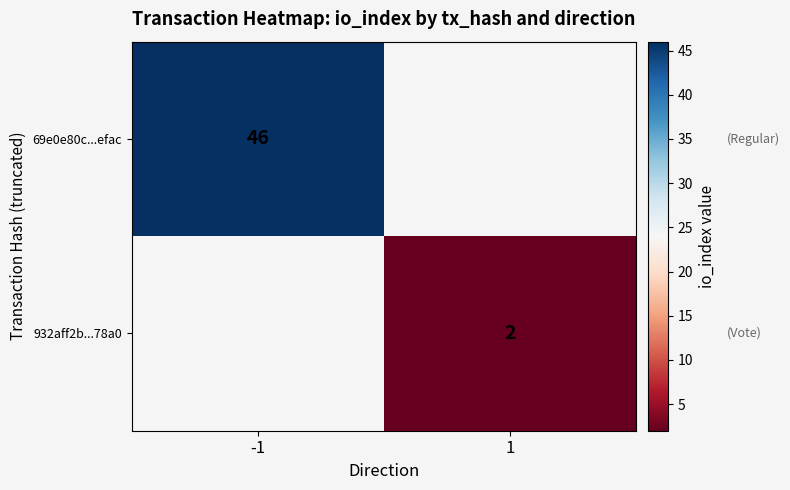

True or false: 932aff2b...78a0 has a value of 2 at 1.

True